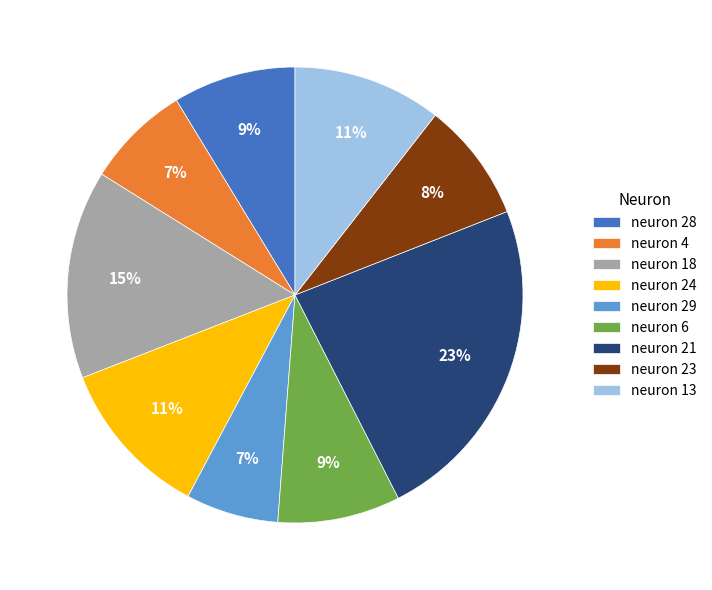

True or false: neuron 21 accounts for 23% of the total.

True